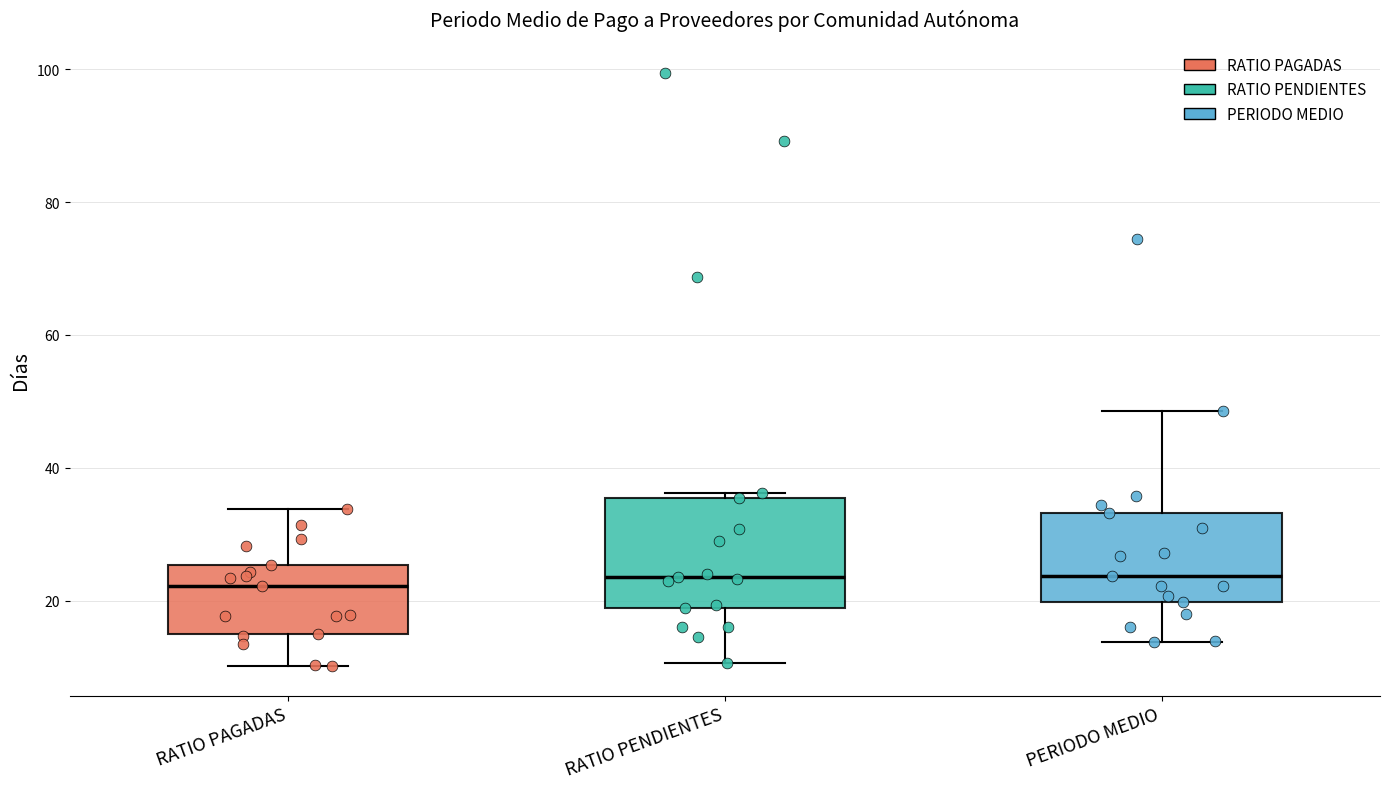

Where does the lower whisker of the box for RATIO PENDIENTES end on the y-axis? The values are not printed on the chart, so give them approximately, as read against the axis.

10